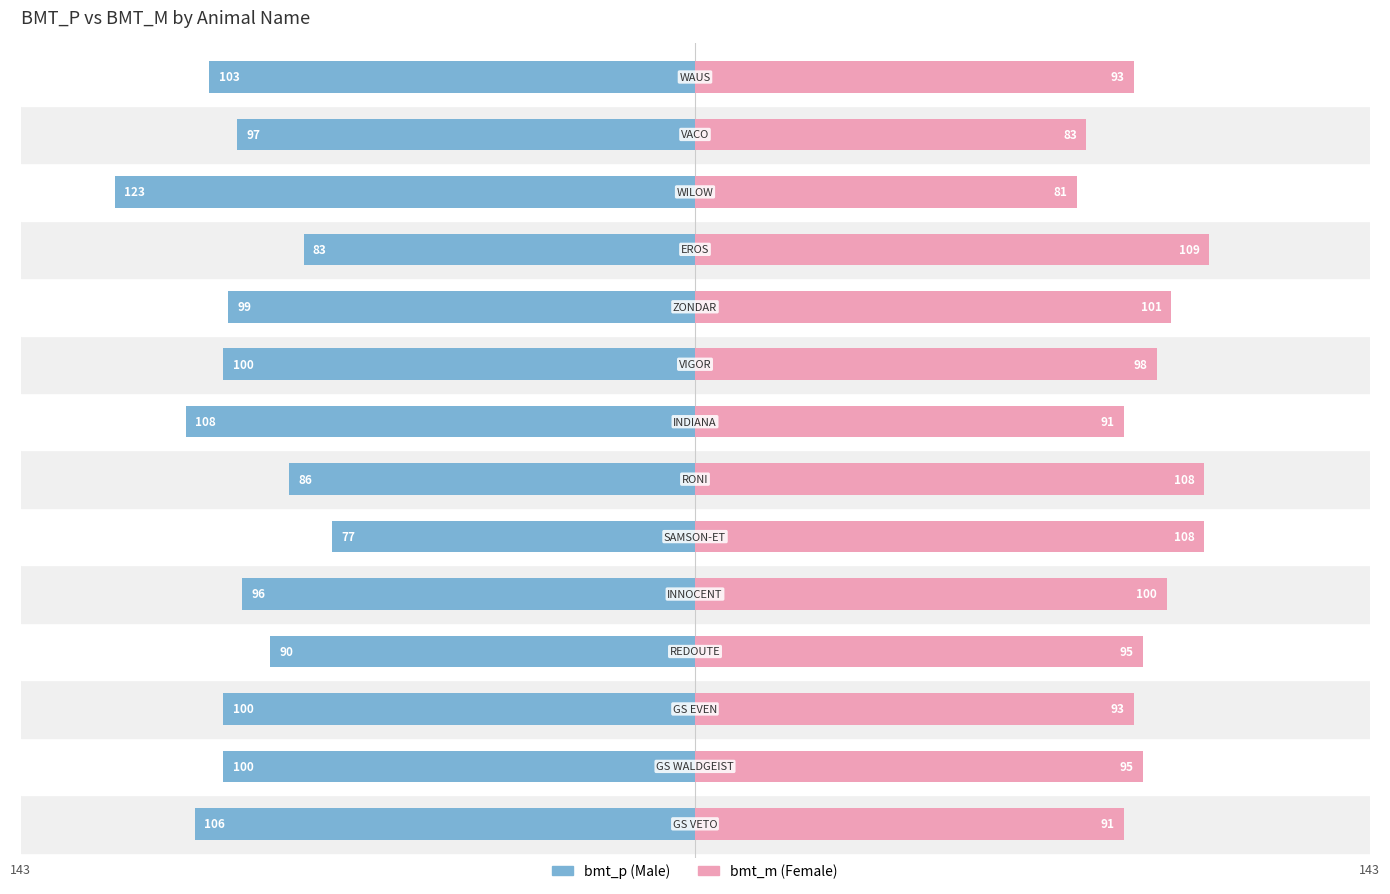

Reading right to left, extract all data points from this chart.

bmt_p: -103	-97	-123	-83	-99	-100	-108	-86	-77	-96	-90	-100	-100	-106
bmt_m: 93	83	81	109	101	98	91	108	108	100	95	93	95	91